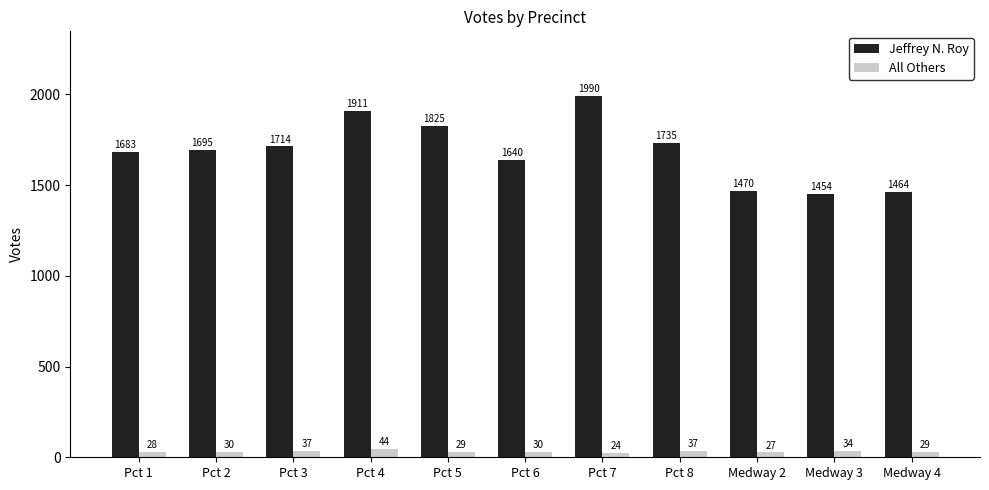

What is the difference between the Jeffrey N. Roy values at Pct 5 and Pct 6?

185